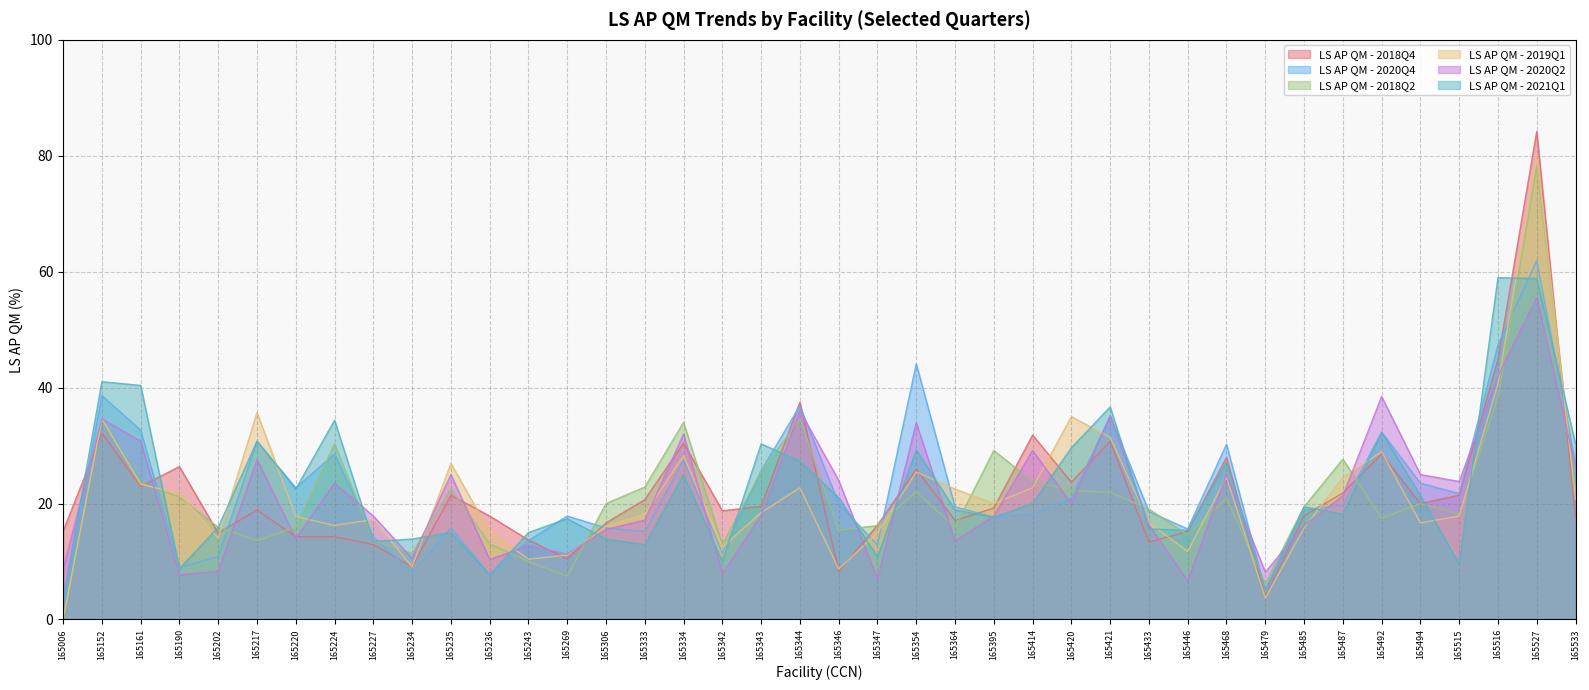

How many times do LS AP QM - 2019Q1 and LS AP QM - 2018Q2 cross each other?

19